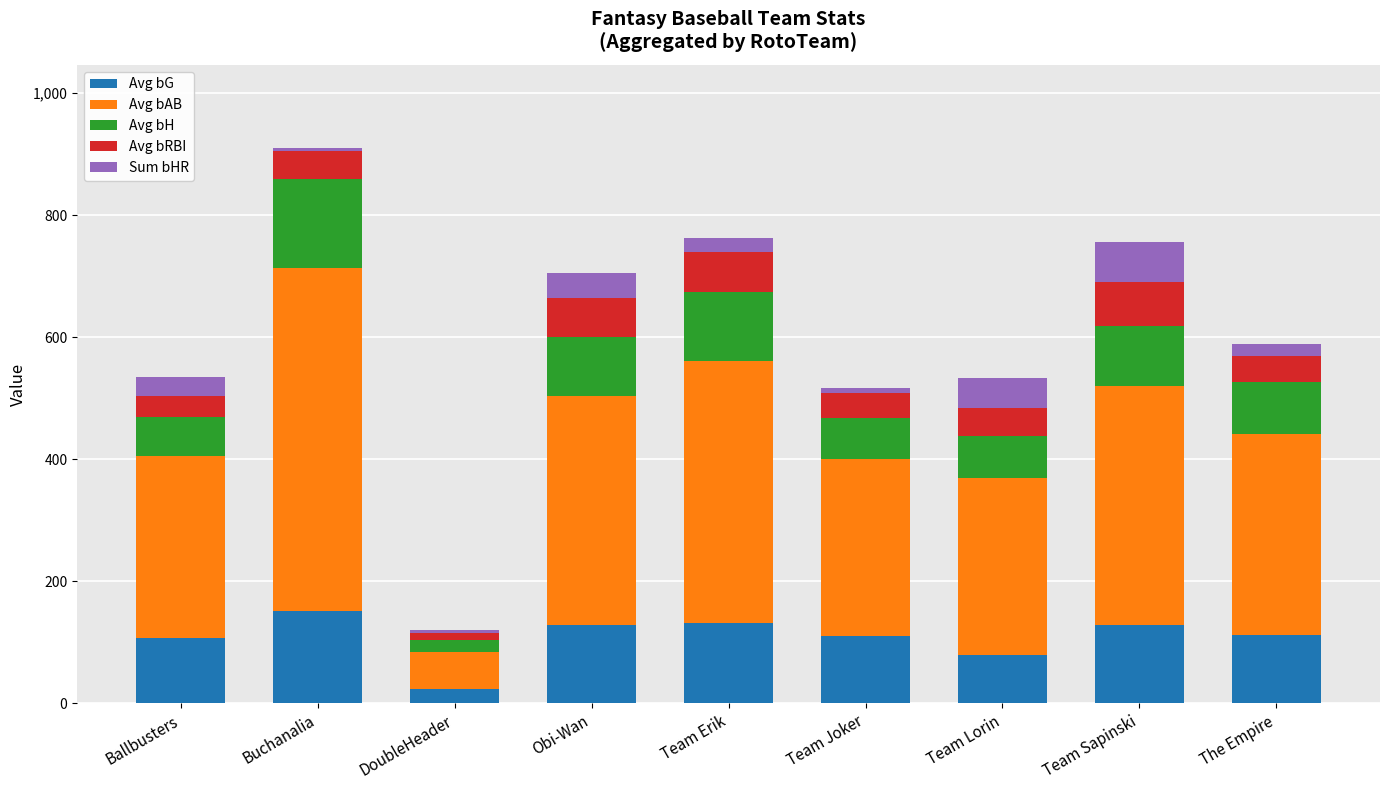

At which category is the sum across all series the highest?

Buchanalia